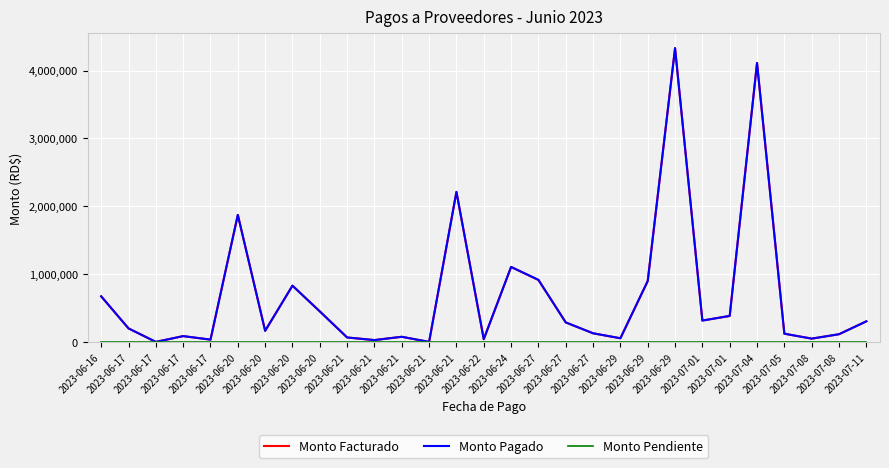

Does the chart display data point markers on the line(s)?

No